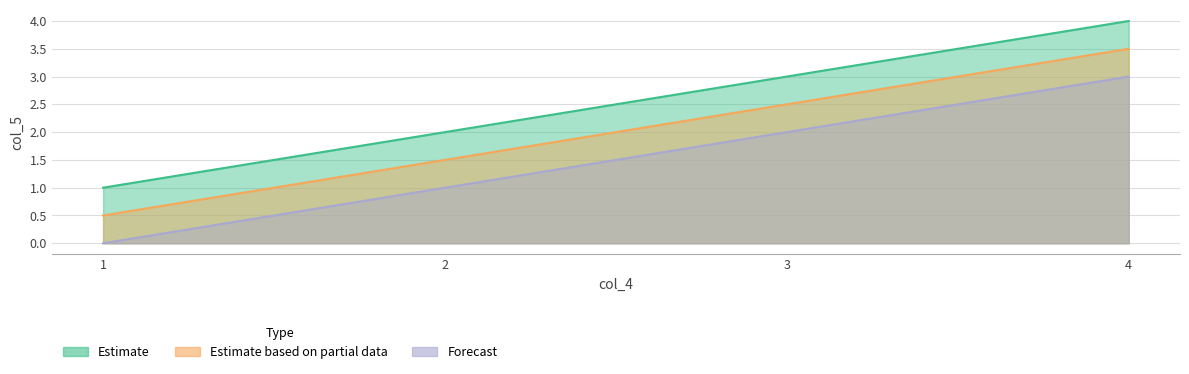

Count the number of data series in this chart.

1